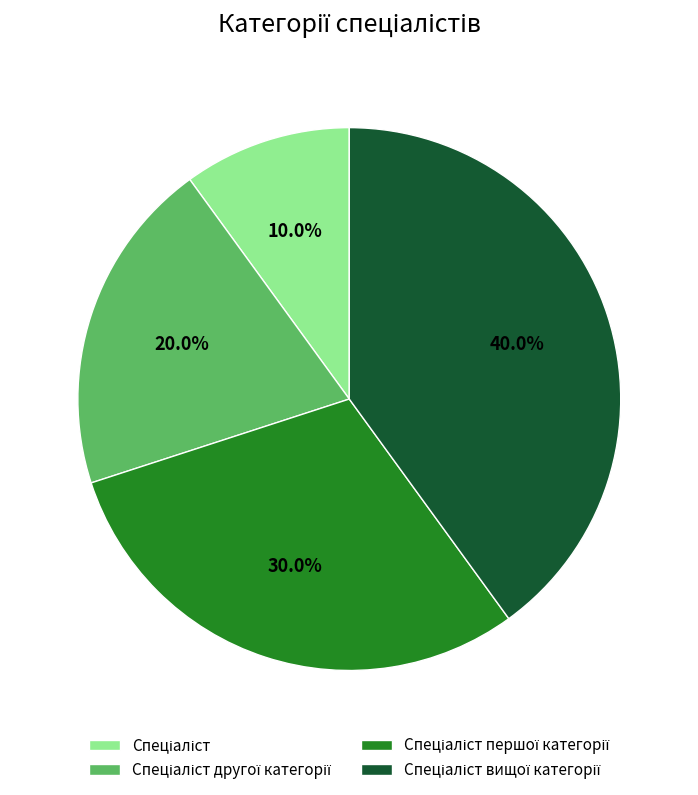

Is there any slice that represents more than half of the pie?

No